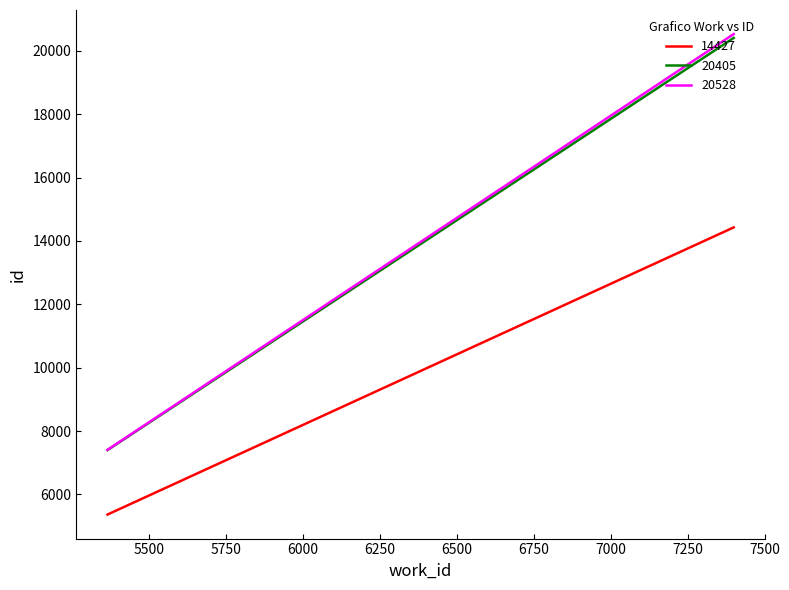

List the series in order of their peak value, lowest first.

14427, 20405, 20528